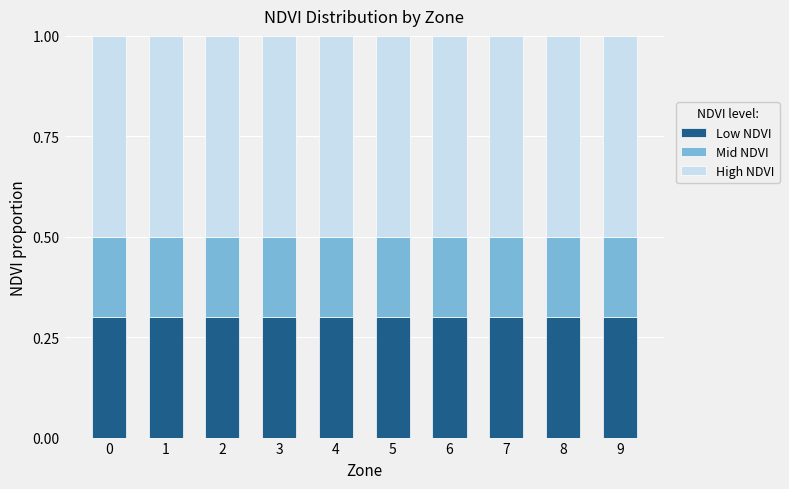

The Low NDVI series shows 0.5 at 0. True or false?

False